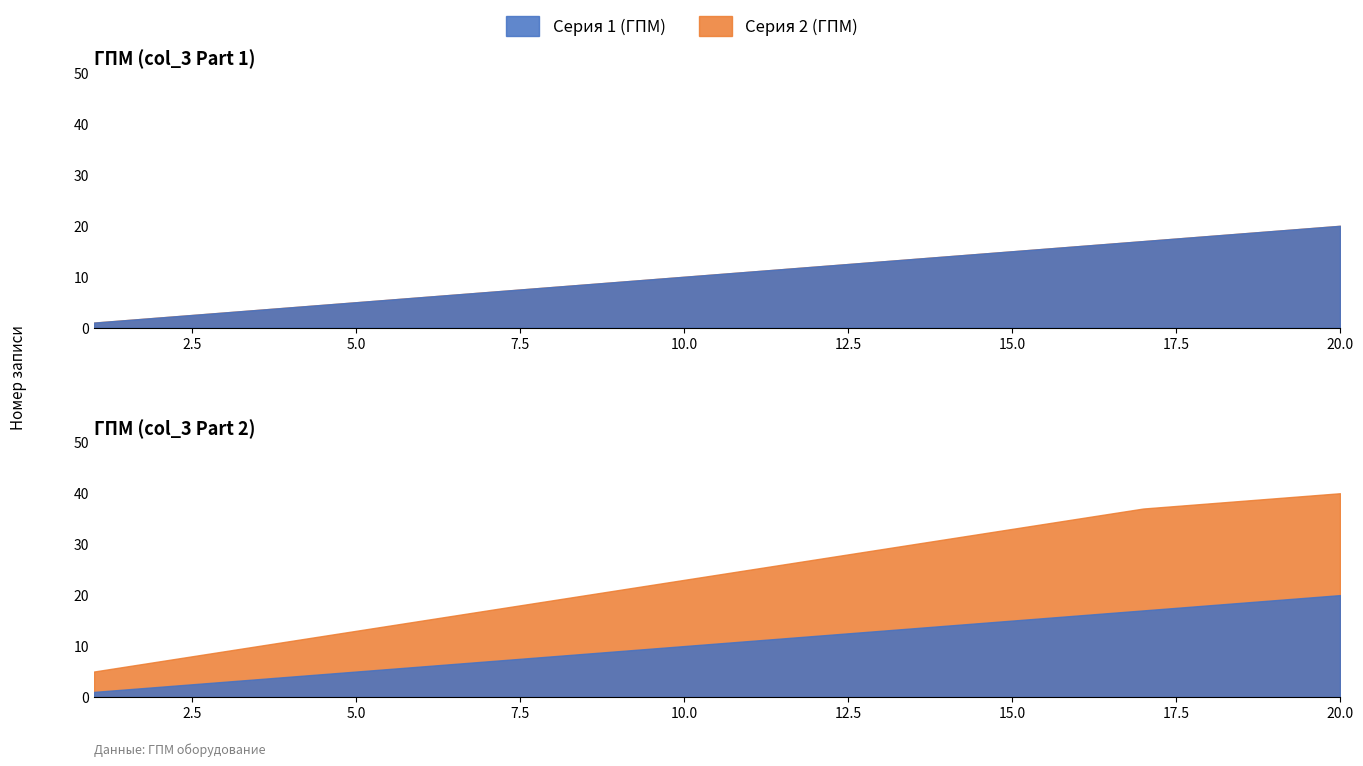

What is the maximum value for Серия 1 (ГПМ)?

20